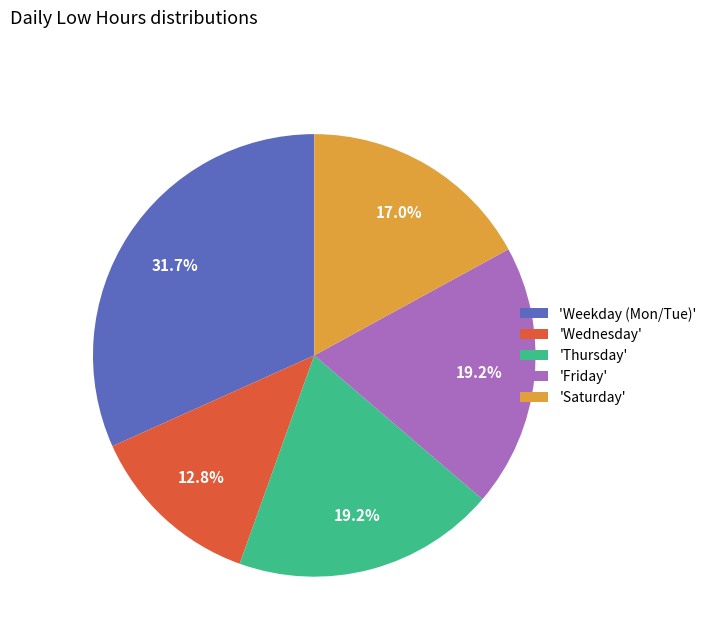

Do 'Saturday' and 'Friday' together represent more than half of the pie?

No